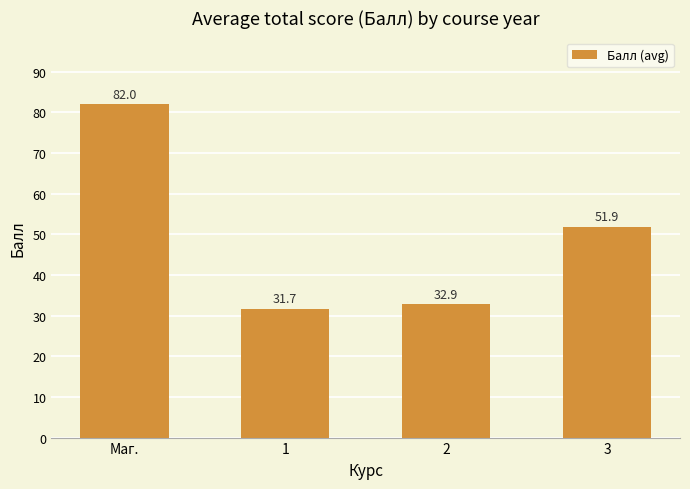

What is the value of the 2nd bar from the left?

31.7